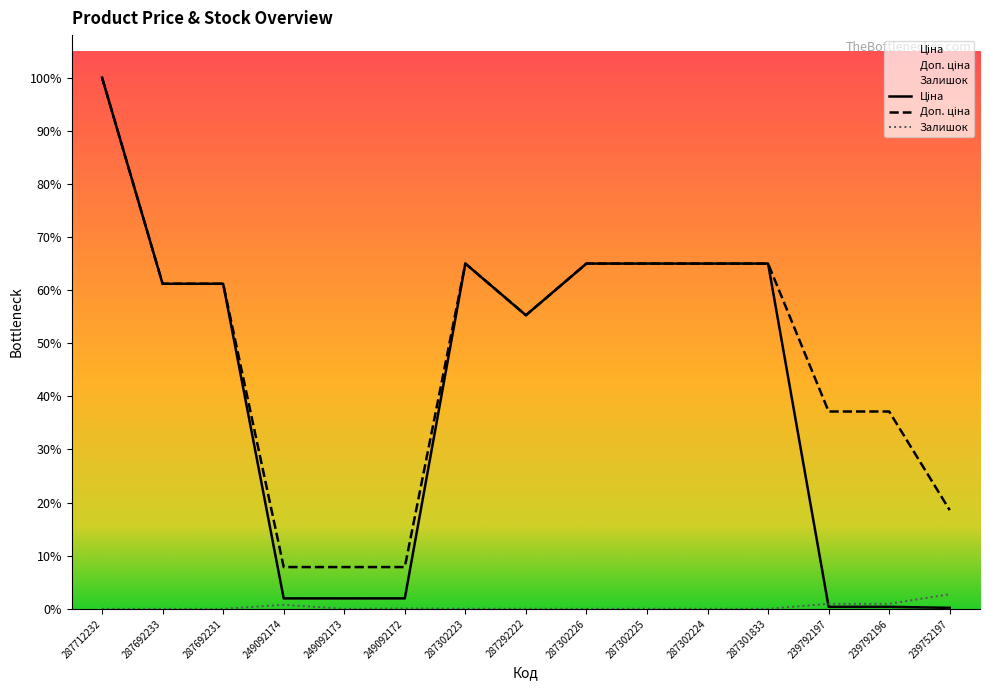

What are all the series names shown in the legend?

Ціна, Доп. ціна, Залишок